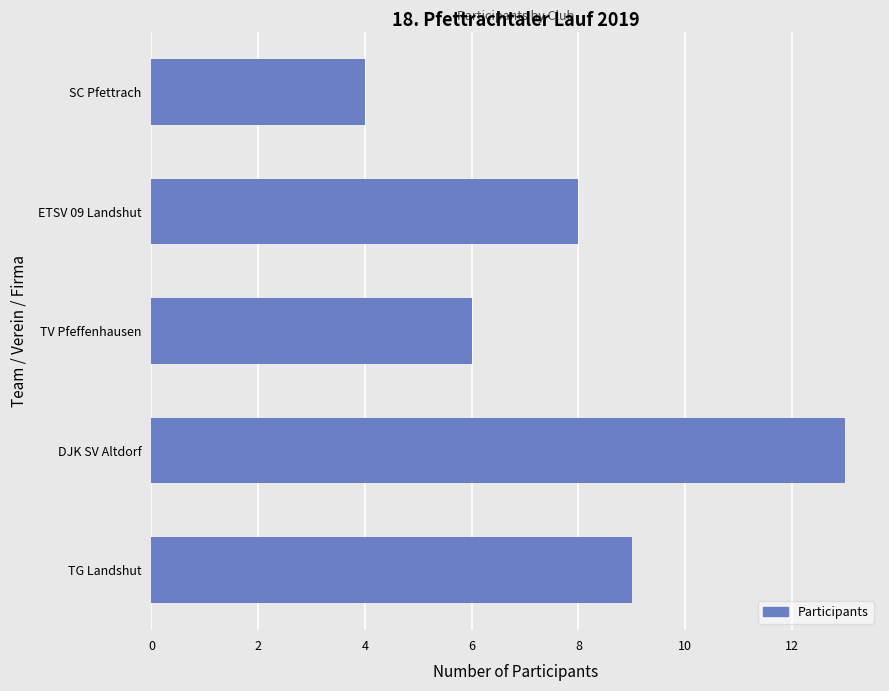

Reading bottom to top, list all the values displayed in this chart.

9	13	6	8	4